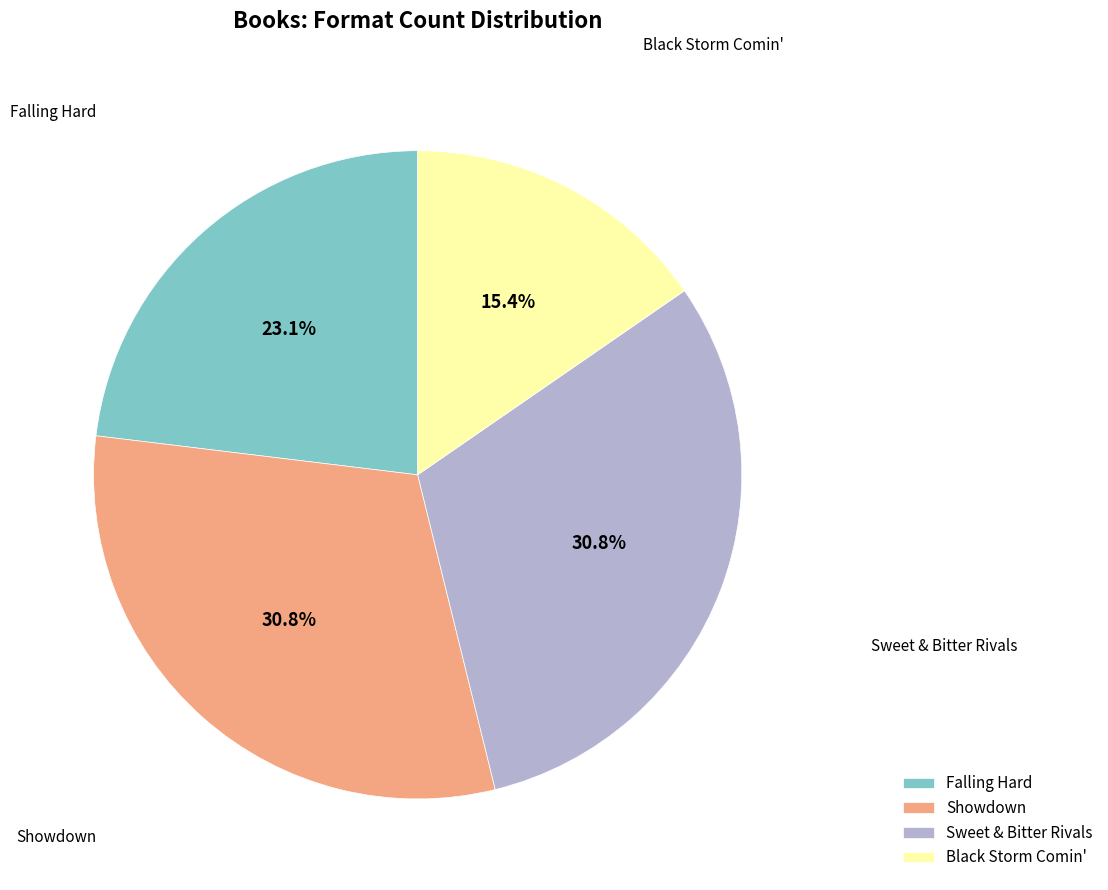

To the nearest percent, what is the average slice percentage?

25%